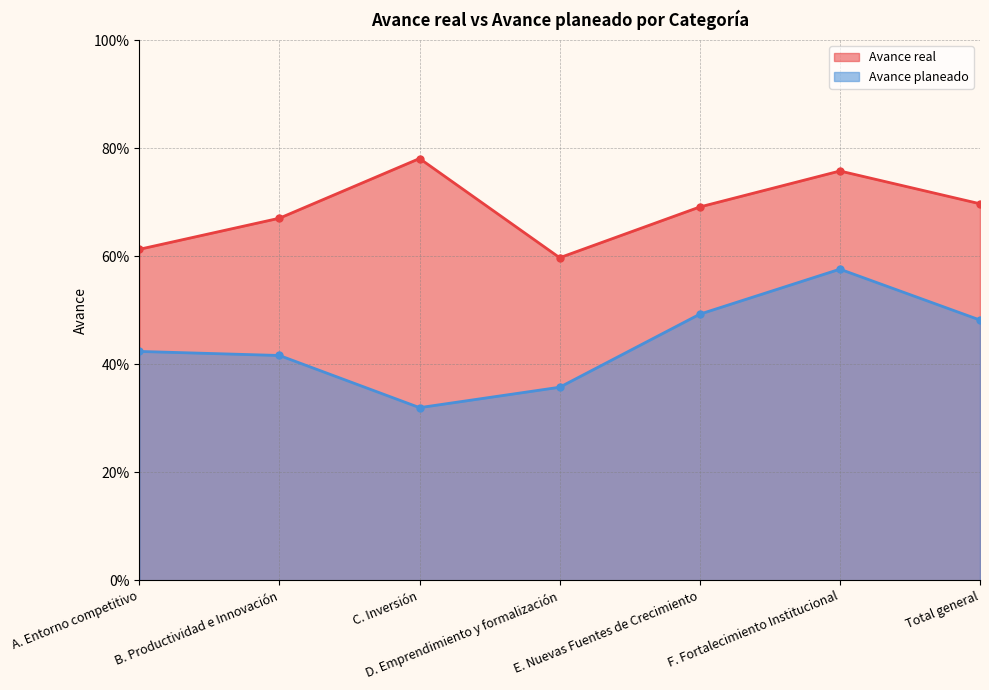

The value of Avance planeado at C. Inversión is 0.4. True or false?

False